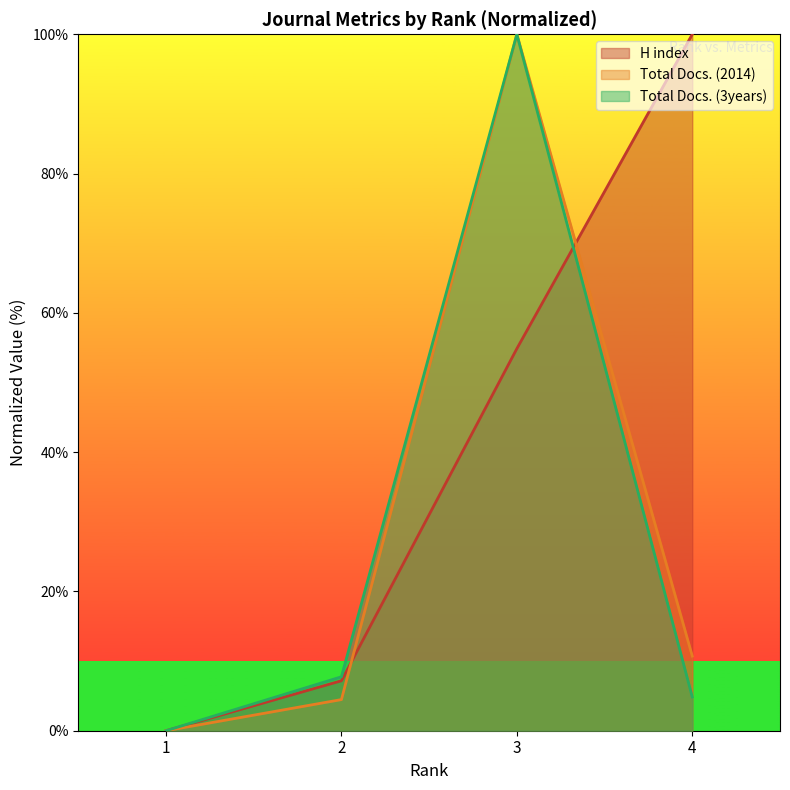

Which category has the lowest value in the Total Docs. (3years) series?

1